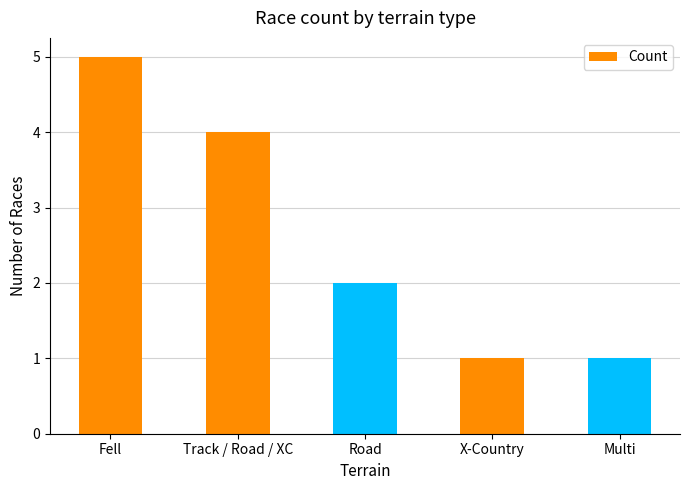

Count the number of categories in the chart.

5